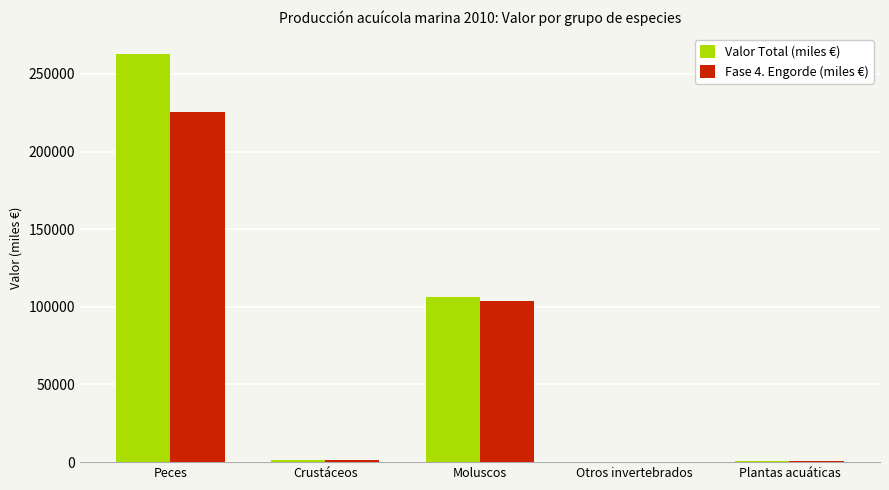

Between Moluscos and Plantas acuáticas, which series saw the biggest shift?

Valor Total (miles €)